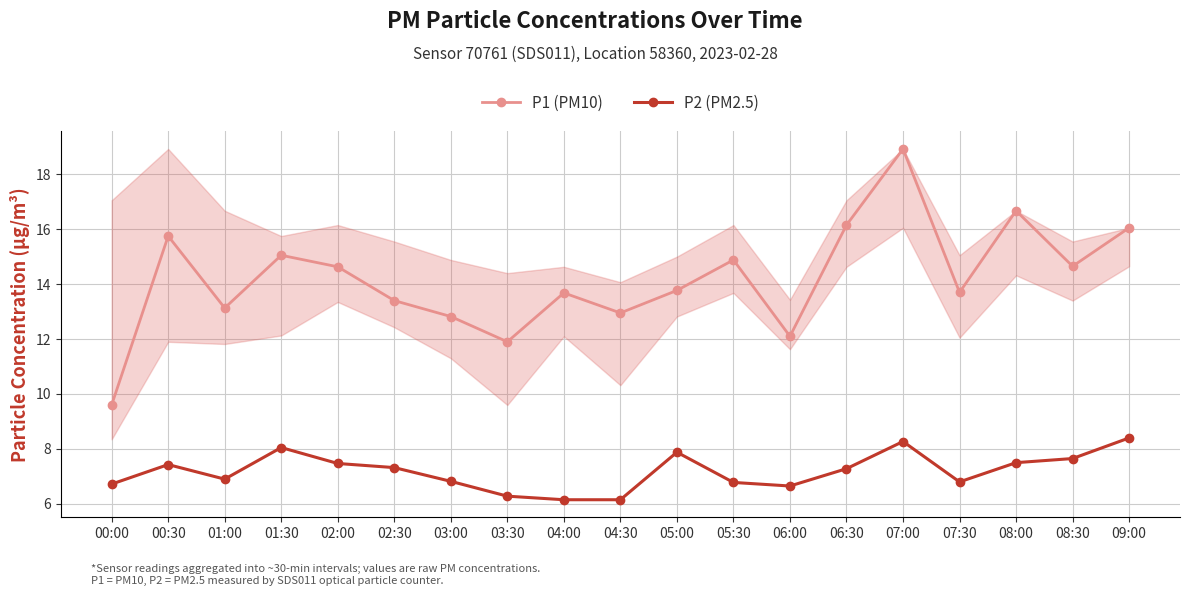

Is this an area chart (filled region under the line)?

No